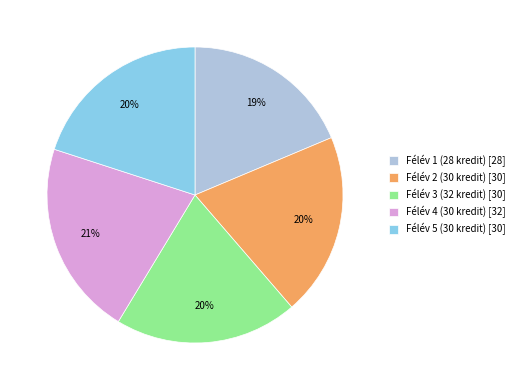

How many segments does this pie chart have?

5